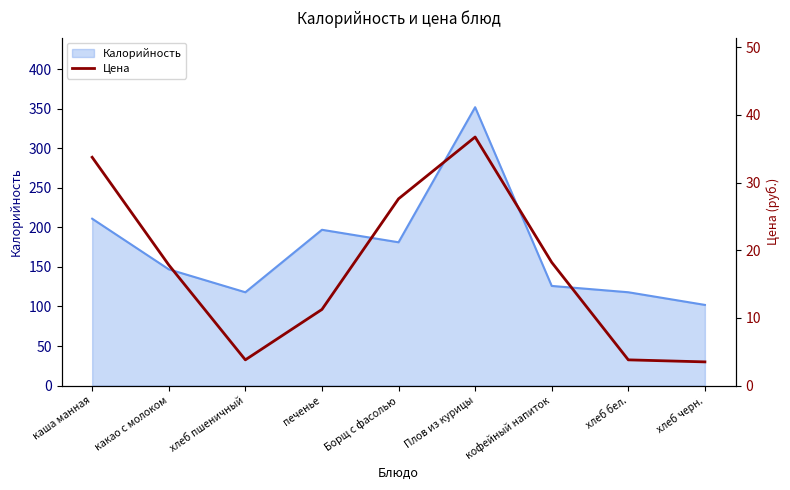

Is it true that Калорийность equals 206.9 at хлеб пшеничный?

False